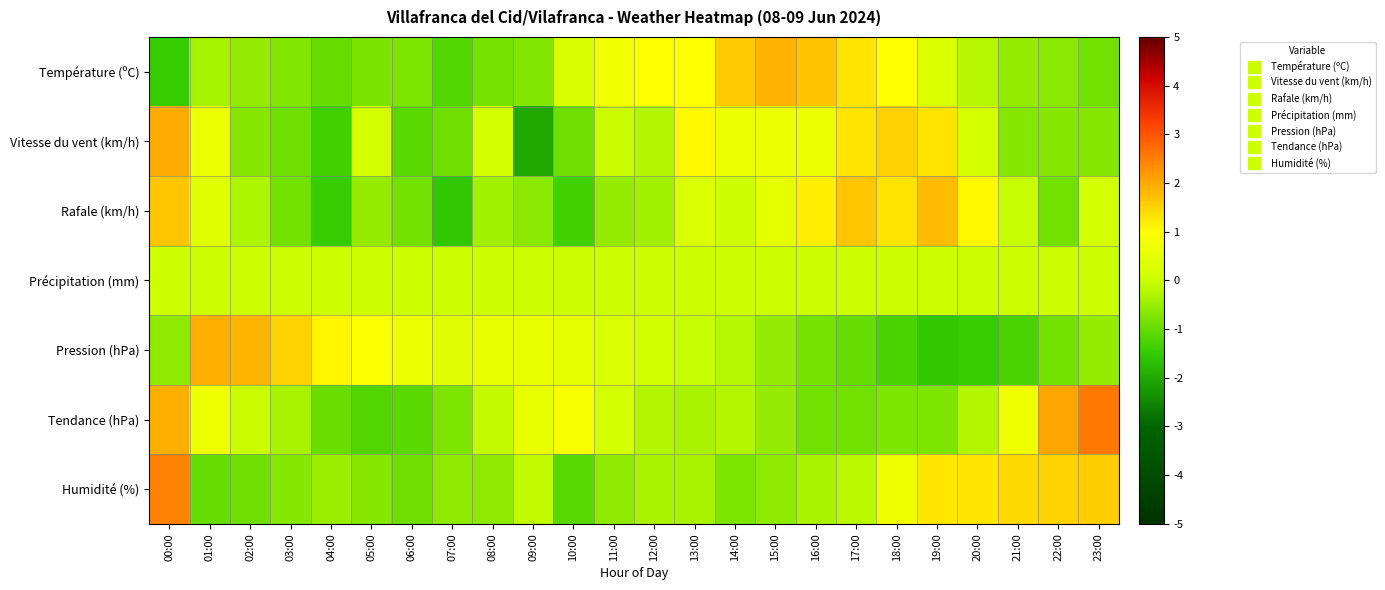

Reading left to right, list all the values displayed in this chart.

Température (ºC): 00:00=-1.5	01:00=-0.4	02:00=-0.5	03:00=-0.7	04:00=-1.0	05:00=-0.8	06:00=-0.8	07:00=-1.2	08:00=-0.9	09:00=-0.7	10:00=0.2	11:00=0.7	12:00=1.0	13:00=1.0	14:00=1.6	15:00=1.9	16:00=1.7	17:00=1.3	18:00=1.0	19:00=0.3	20:00=-0.2	21:00=-0.5	22:00=-0.7	23:00=-0.9
Vitesse du vent (km/h): 00:00=2.0	01:00=0.6	02:00=-0.7	03:00=-0.9	04:00=-1.4	05:00=0.2	06:00=-1.1	07:00=-0.9	08:00=0.2	09:00=-2.0	10:00=-0.9	11:00=-0.0	12:00=-0.2	13:00=1.1	14:00=0.6	15:00=0.6	16:00=0.6	17:00=1.3	18:00=1.5	19:00=1.3	20:00=0.2	21:00=-0.7	22:00=-0.7	23:00=-0.7
Rafale (km/h): 00:00=1.7	01:00=0.4	02:00=-0.3	03:00=-0.9	04:00=-1.5	05:00=-0.5	06:00=-0.9	07:00=-1.6	08:00=-0.4	09:00=-0.7	10:00=-1.4	11:00=-0.5	12:00=-0.4	13:00=0.3	14:00=0.0	15:00=0.5	16:00=1.2	17:00=1.7	18:00=1.3	19:00=1.8	20:00=1.1	21:00=-0.1	22:00=-0.9	23:00=0.2
Précipitation (mm): 00:00=0.0	01:00=0.0	02:00=0.0	03:00=0.0	04:00=0.0	05:00=0.0	06:00=0.0	07:00=0.0	08:00=0.0	09:00=0.0	10:00=0.0	11:00=0.0	12:00=0.0	13:00=0.0	14:00=0.0	15:00=0.0	16:00=0.0	17:00=0.0	18:00=0.0	19:00=0.0	20:00=0.0	21:00=0.0	22:00=0.0	23:00=0.0
Pression (hPa): 00:00=-0.6	01:00=1.9	02:00=1.8	03:00=1.5	04:00=1.1	05:00=0.9	06:00=0.6	07:00=0.4	08:00=0.5	09:00=0.6	10:00=0.5	11:00=0.3	12:00=0.1	13:00=-0.0	14:00=-0.2	15:00=-0.5	16:00=-0.8	17:00=-1.0	18:00=-1.3	19:00=-1.6	20:00=-1.5	21:00=-1.3	22:00=-0.9	23:00=-0.5
Tendance (hPa): 00:00=1.9	01:00=0.7	02:00=-0.0	03:00=-0.4	04:00=-0.9	05:00=-1.2	06:00=-1.1	07:00=-0.8	08:00=-0.1	09:00=0.6	10:00=0.8	11:00=0.2	12:00=-0.3	13:00=-0.4	14:00=-0.3	15:00=-0.5	16:00=-0.9	17:00=-0.9	18:00=-0.8	19:00=-0.8	20:00=-0.3	21:00=0.7	22:00=2.0	23:00=2.5
Humidité (%): 00:00=2.4	01:00=-1.0	02:00=-0.9	03:00=-0.7	04:00=-0.5	05:00=-0.7	06:00=-0.9	07:00=-0.6	08:00=-0.6	09:00=-0.1	10:00=-1.1	11:00=-0.6	12:00=-0.3	13:00=-0.3	14:00=-0.8	15:00=-0.6	16:00=-0.3	17:00=-0.2	18:00=0.7	19:00=1.3	20:00=1.3	21:00=1.4	22:00=1.5	23:00=1.6